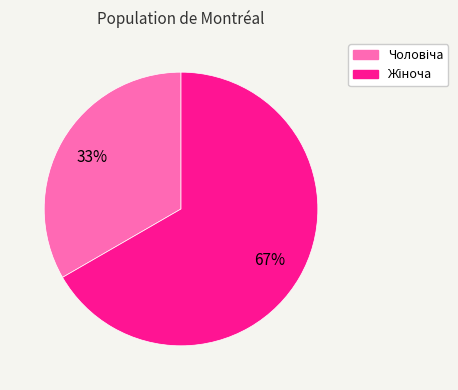

Is there any slice that represents more than half of the pie?

Yes